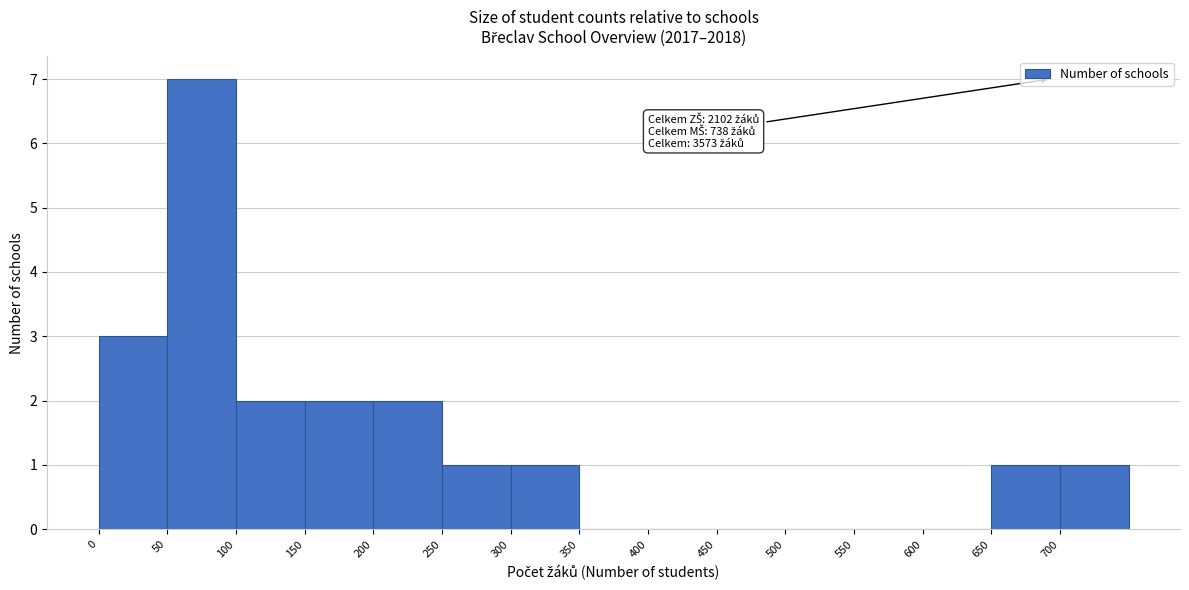

Which range on the x-axis has the tallest bar?

50 to 100